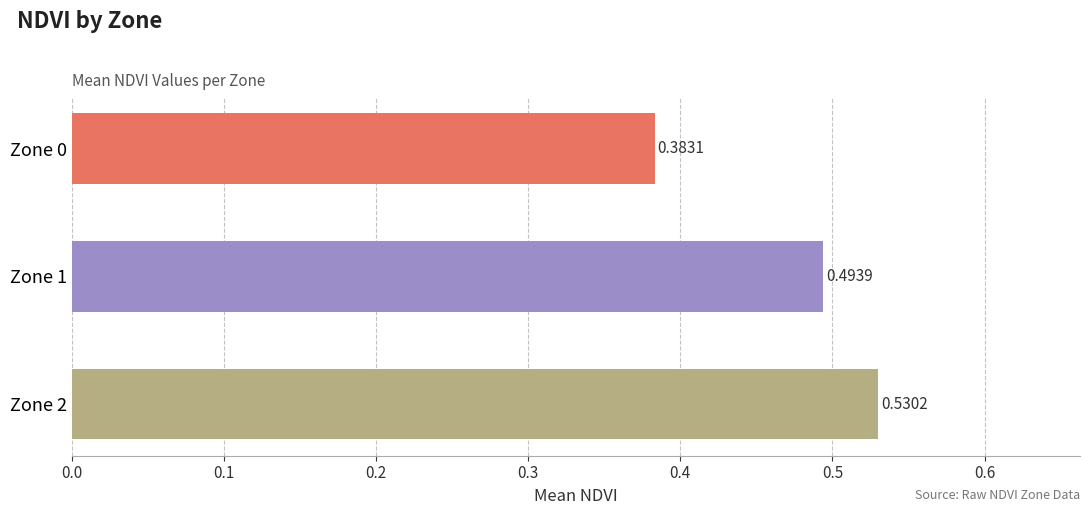

Which has a higher value, Zone 2 or Zone 1?

Zone 2